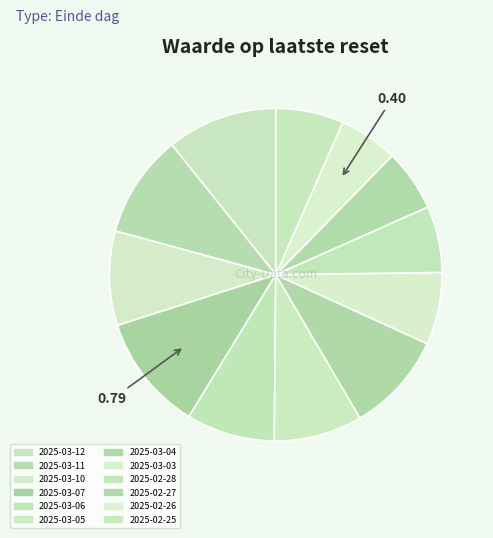

How much of the chart is everything except 2025-03-06?

91.4%